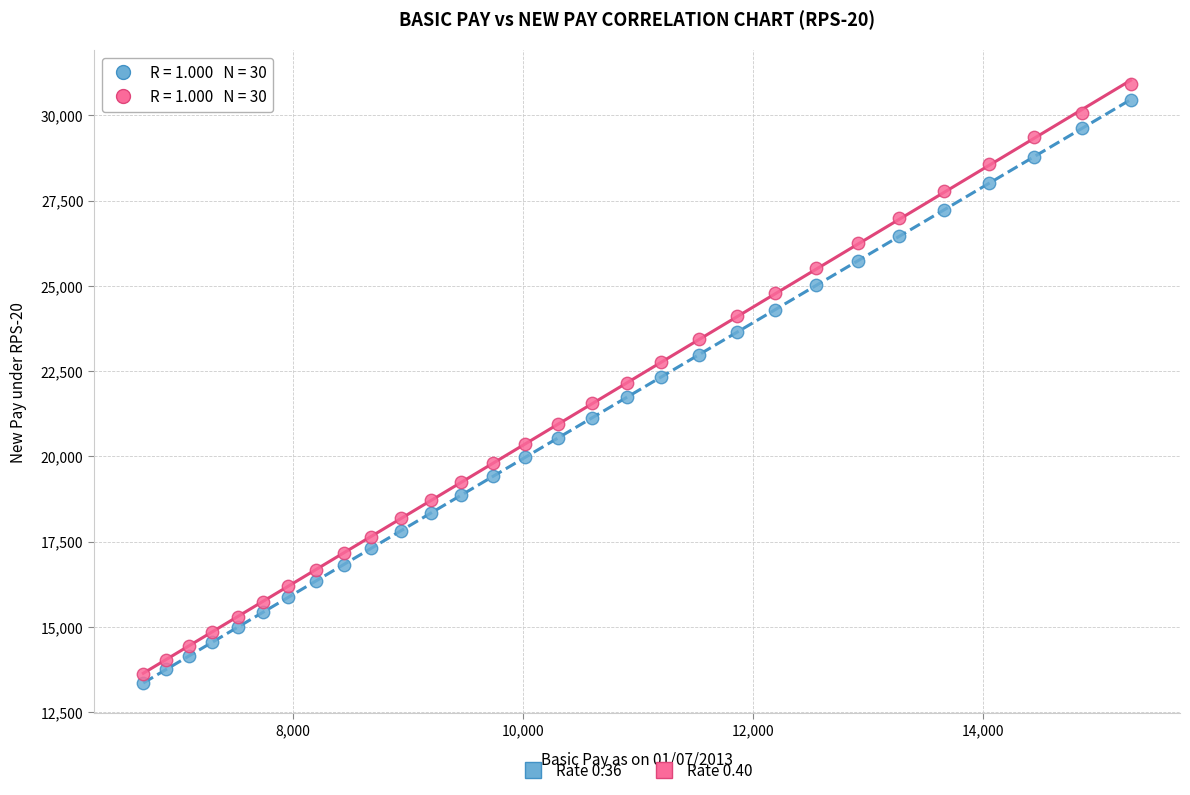

Across all data points, what is the range of Y values (max minus min)?

17562